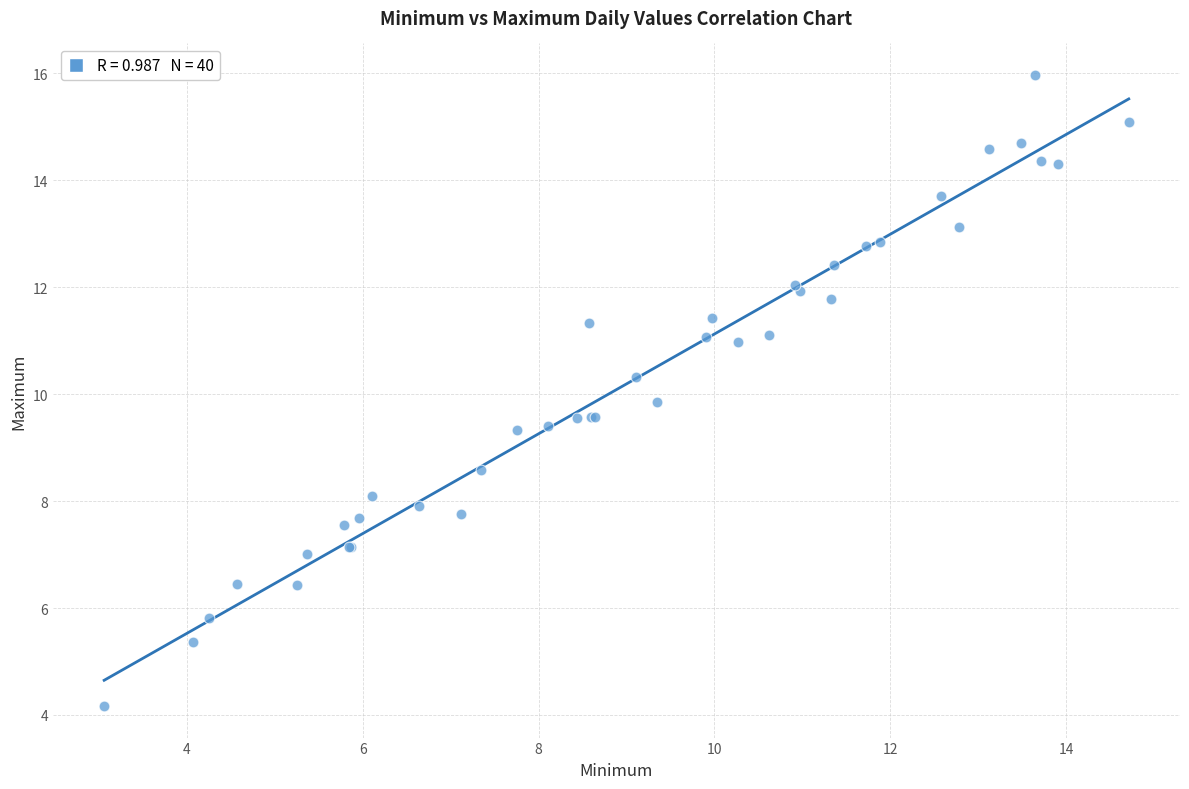

What Y value in the scatter plot is closest to 10?

9.9